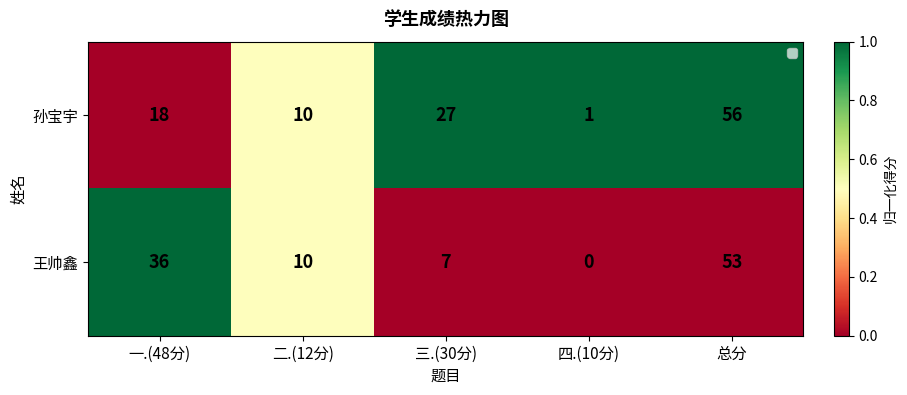

Rank the series at 四.(10分) from highest to lowest value.

孙宝宇, 王帅鑫